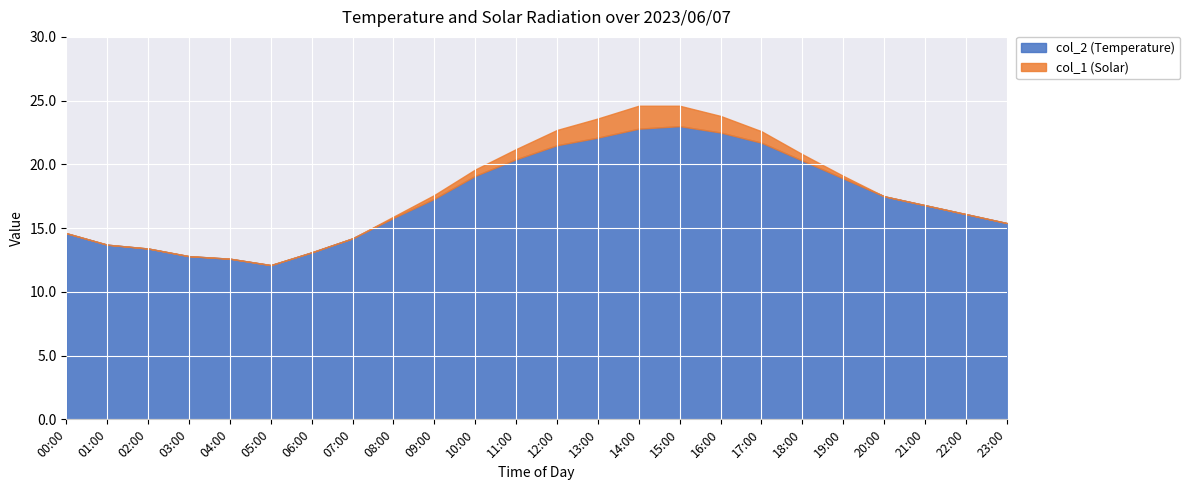

Does the chart display data point markers on the line(s)?

No